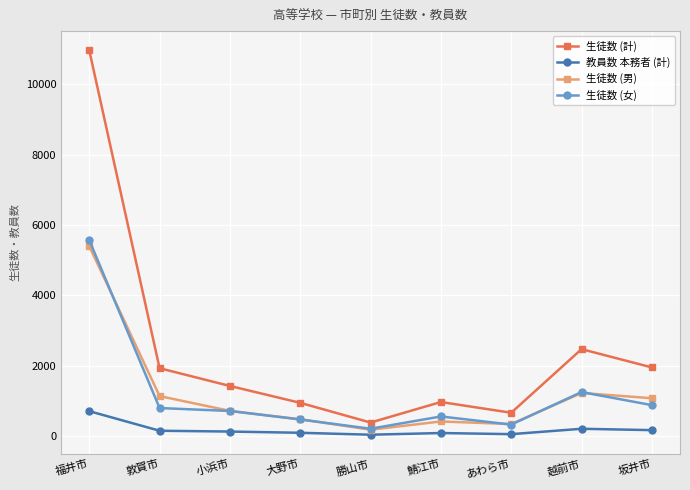

Does the chart have visible grid lines?

Yes